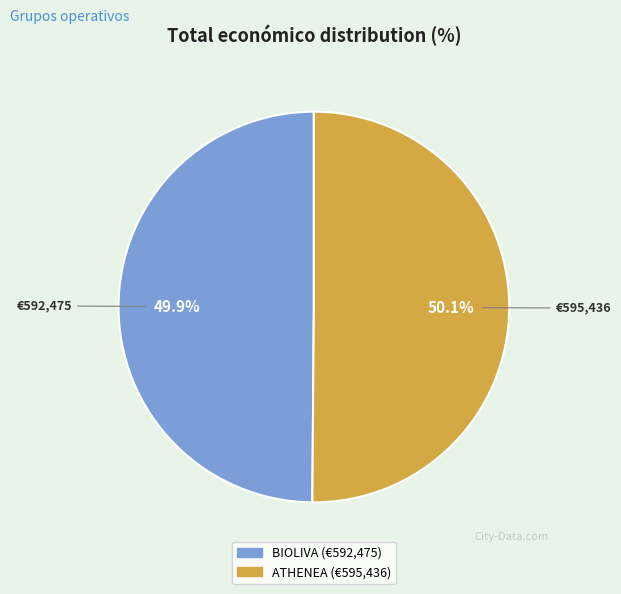

To the nearest percent, what is the average slice percentage?

50%